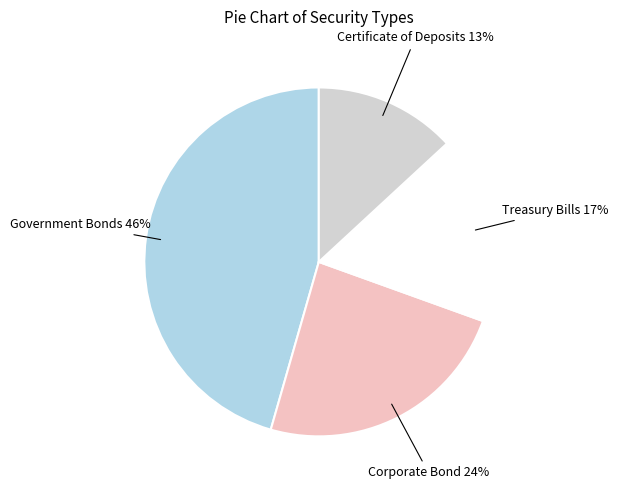

Is the sum of Certificate of Deposits and Government Bonds greater than half?

Yes